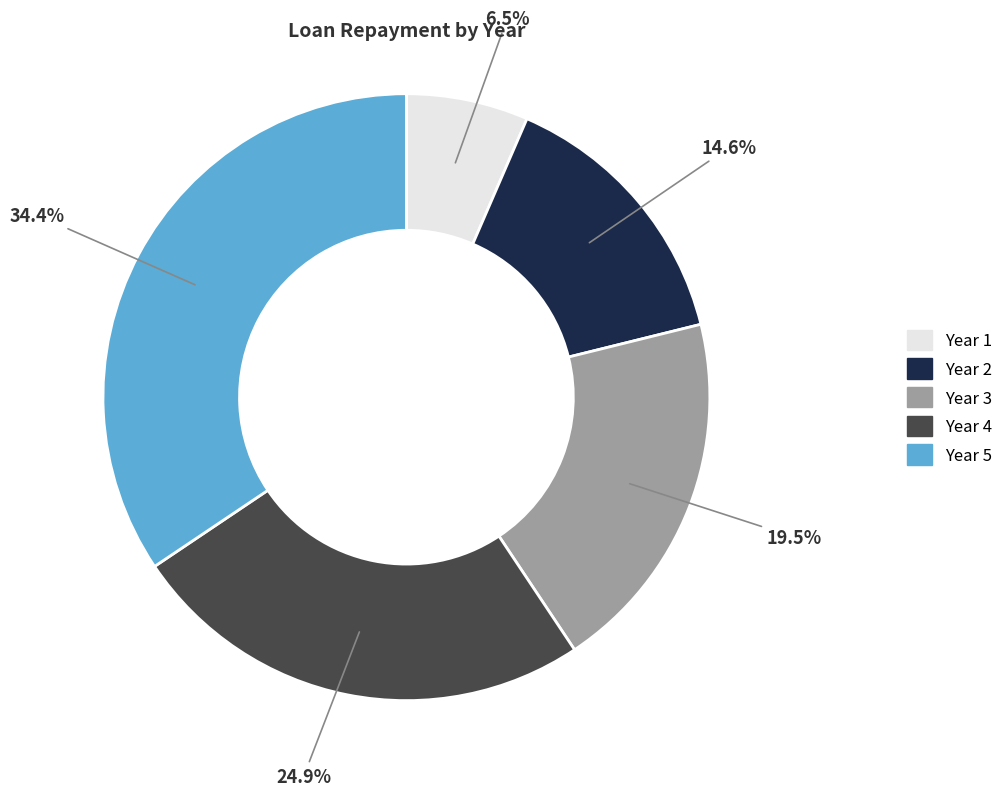

Is it true that Year 2 is 15% of the pie?

True